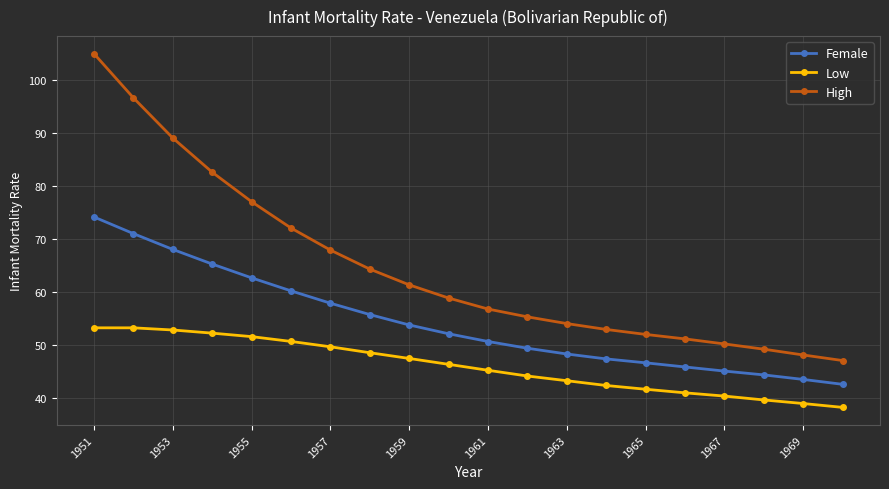

Which series has the widest spread of values?

High